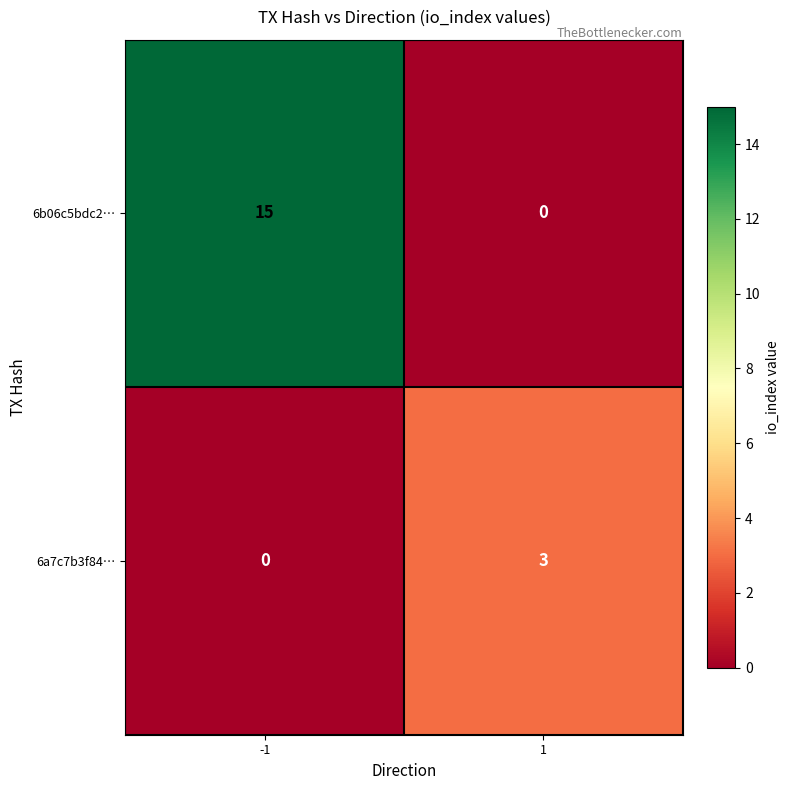

Reading left to right, list all the values displayed in this chart.

6b06c5bdc2…: -1=15	1=0
6a7c7b3f84…: -1=0	1=3